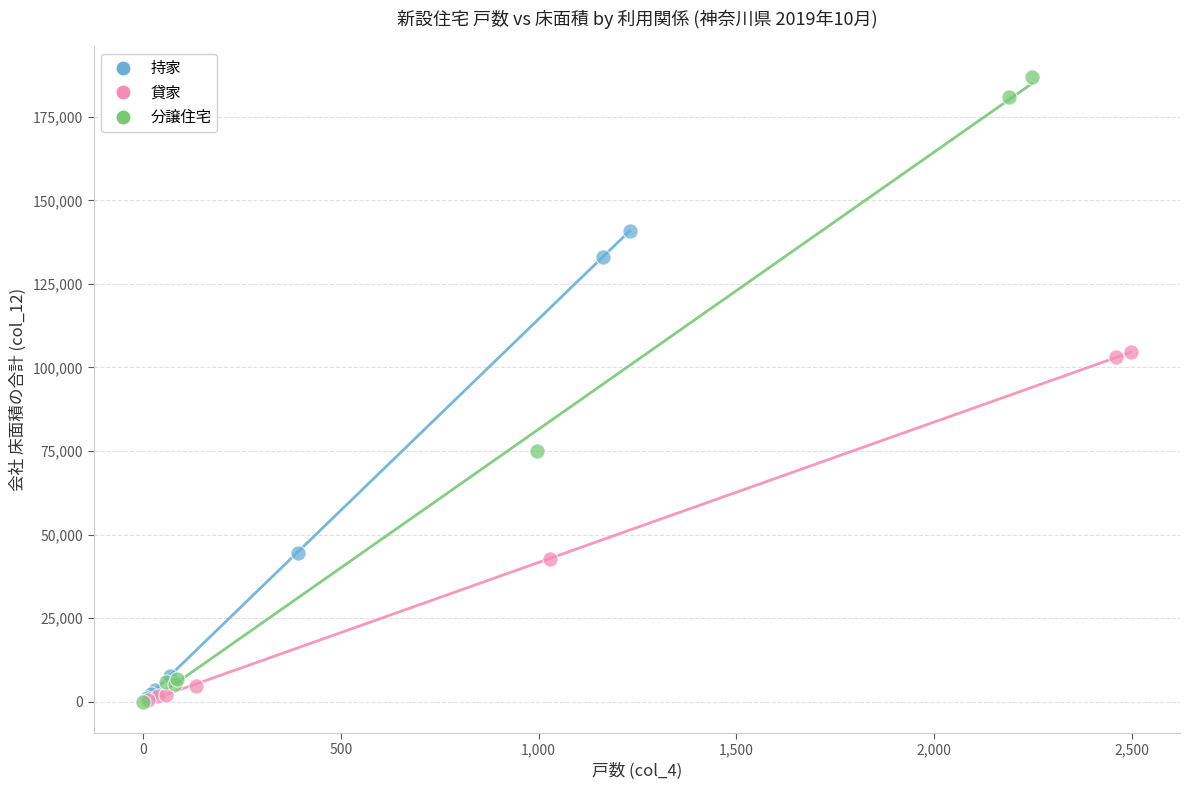

Which series has the largest Y range (max minus min)?

分譲住宅